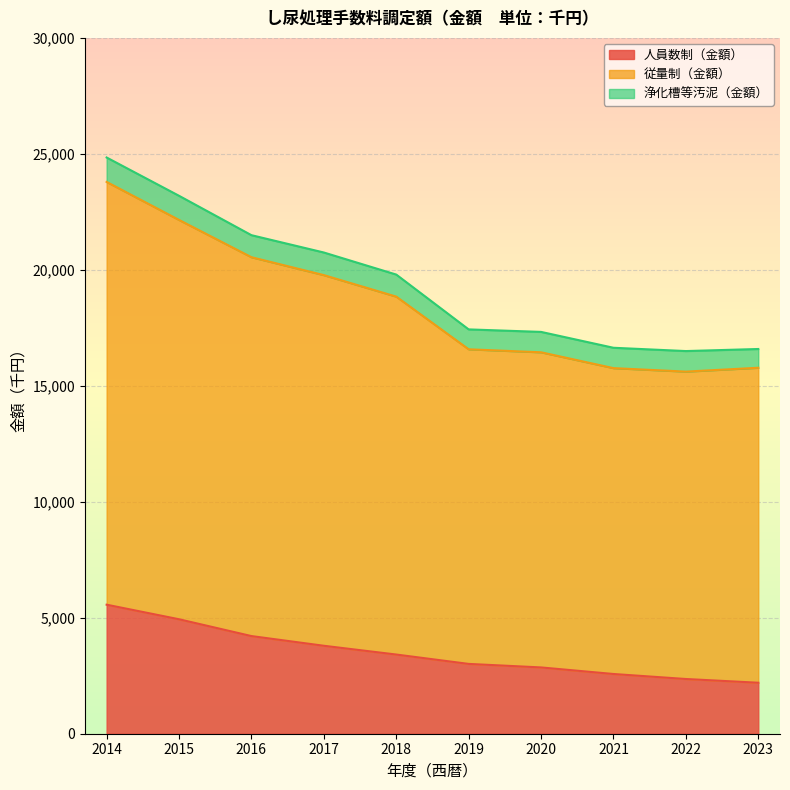

At which label does 従量制（金額） reach its peak?

2014